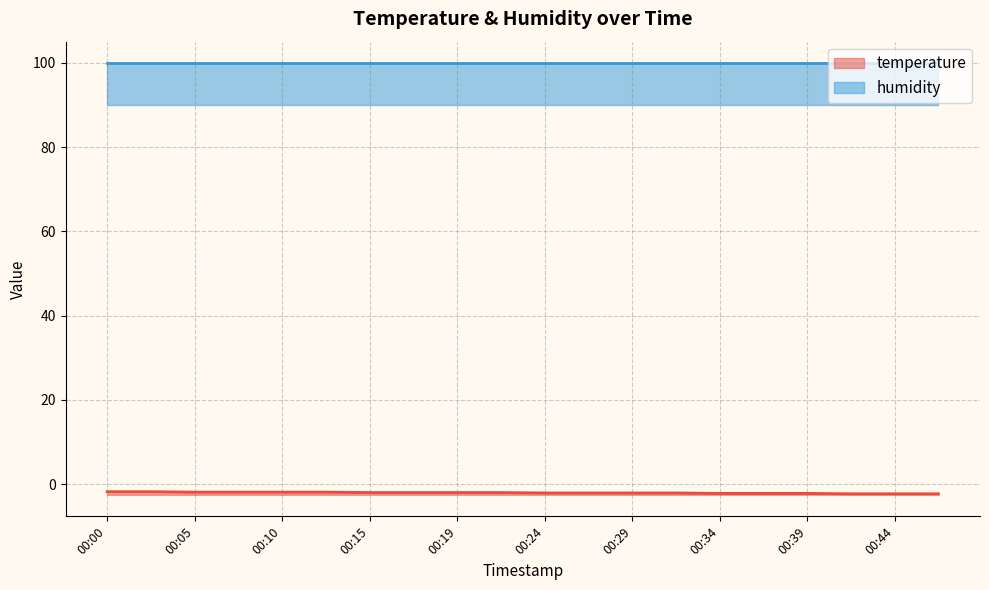

What is the change in value from 00:05 to 00:29?

-0.2